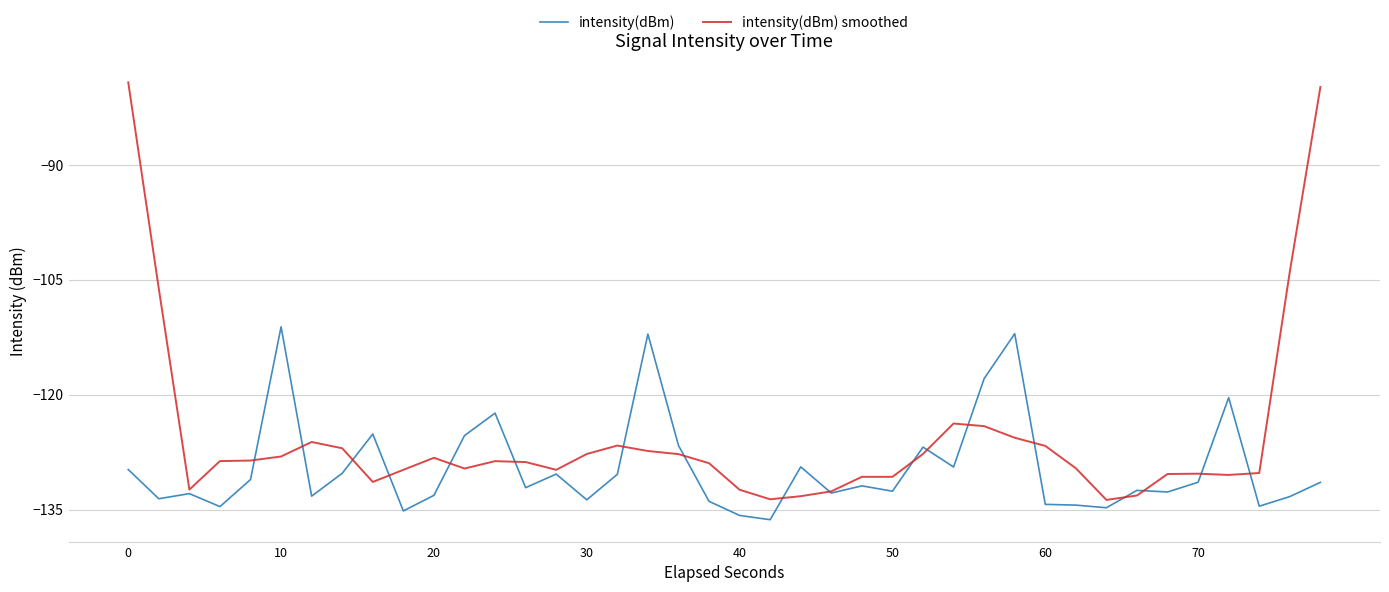

What is the smallest value displayed?

-136.3